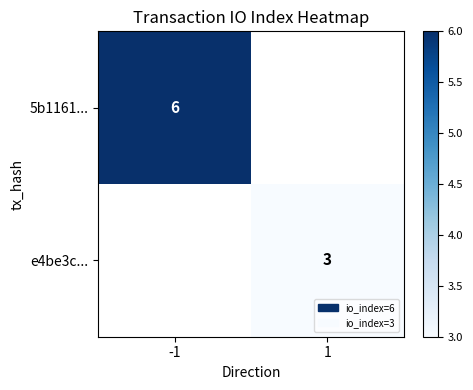

Which has a higher value, 1 or -1?

-1